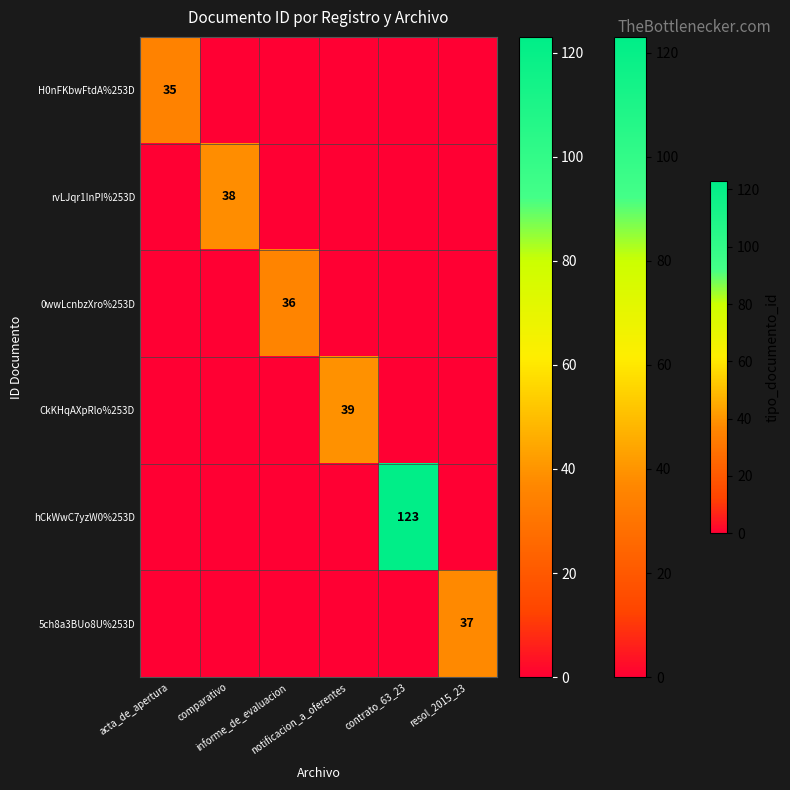

Between acta_de_apertura and notificacion_a_oferentes, which series saw the biggest shift?

CkKHqAXpRlo%253D